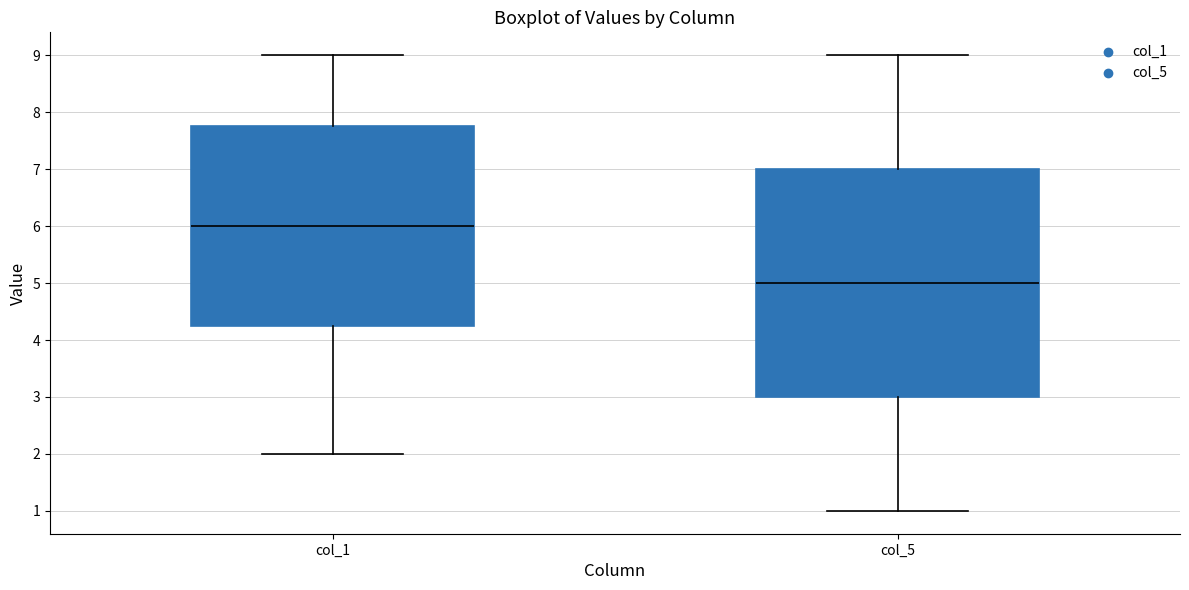

Which box has the lowest median line?

col_5